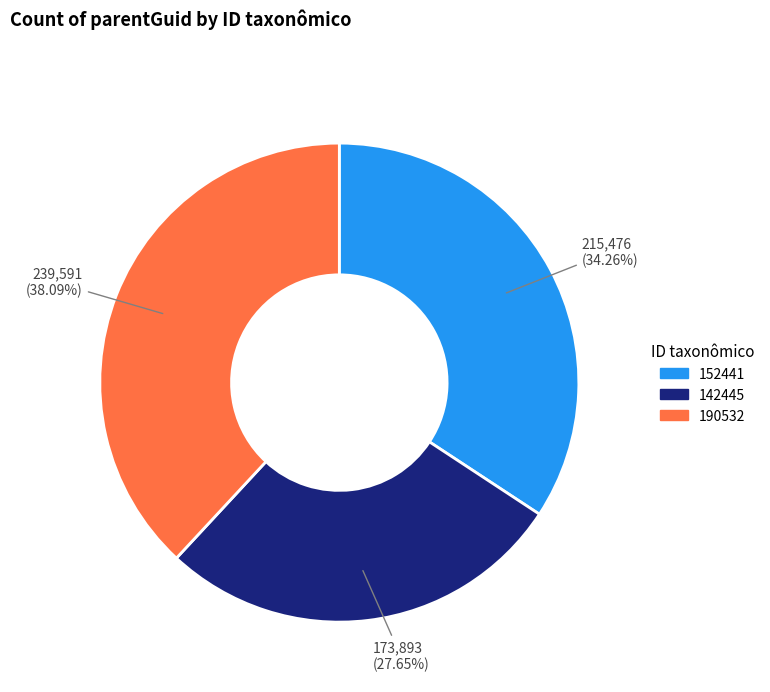

Count the number of slices in the pie.

3